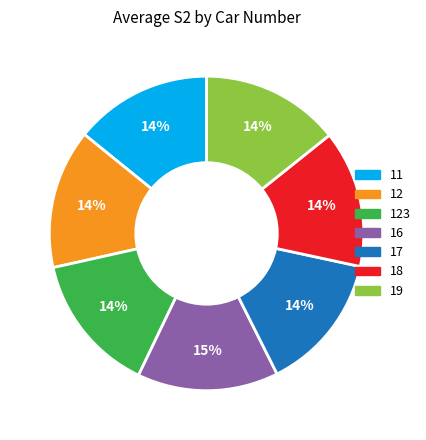

How many segments does this pie chart have?

7